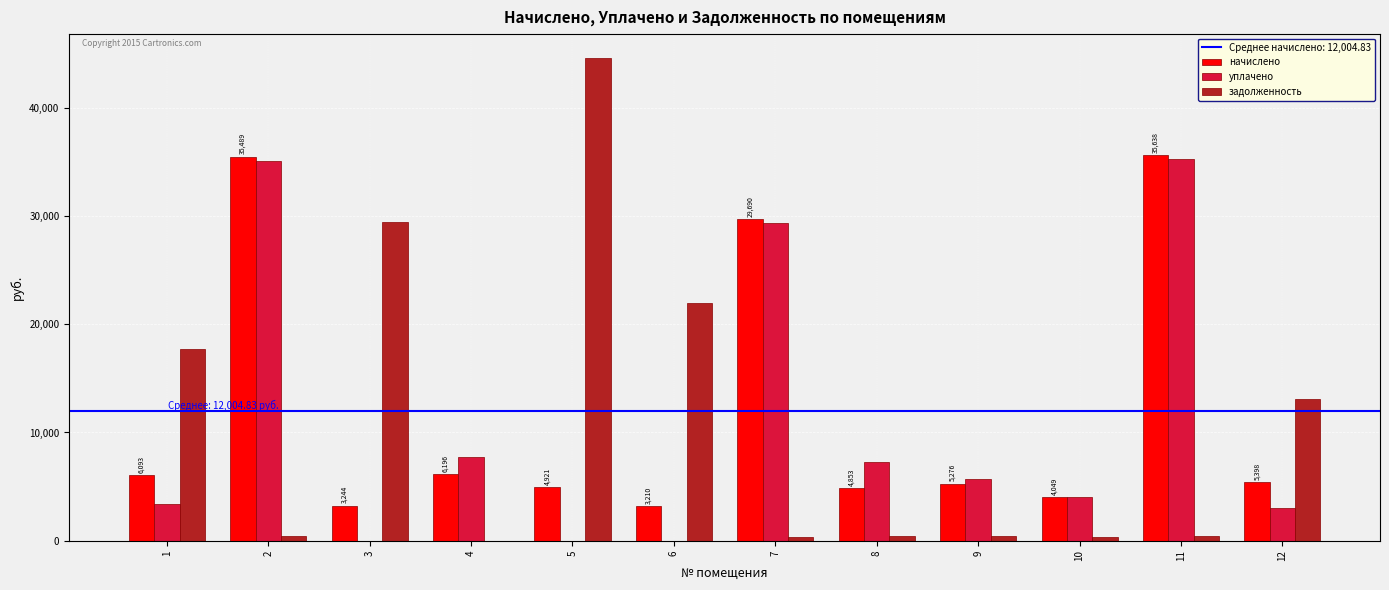

How many groups of bars are there?

12